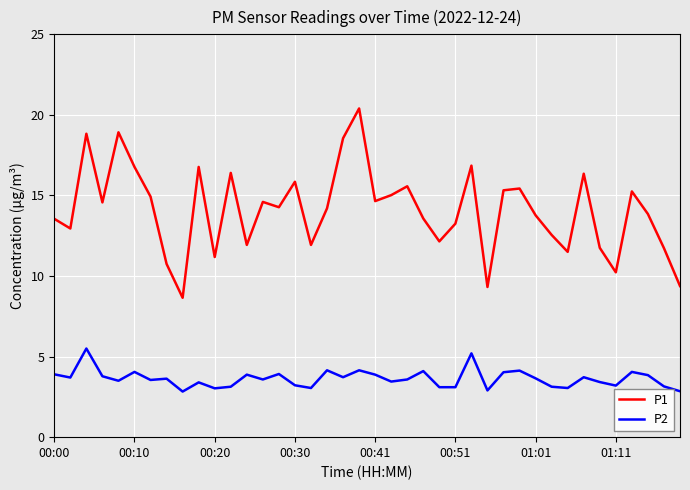

Is this an area chart (filled region under the line)?

No